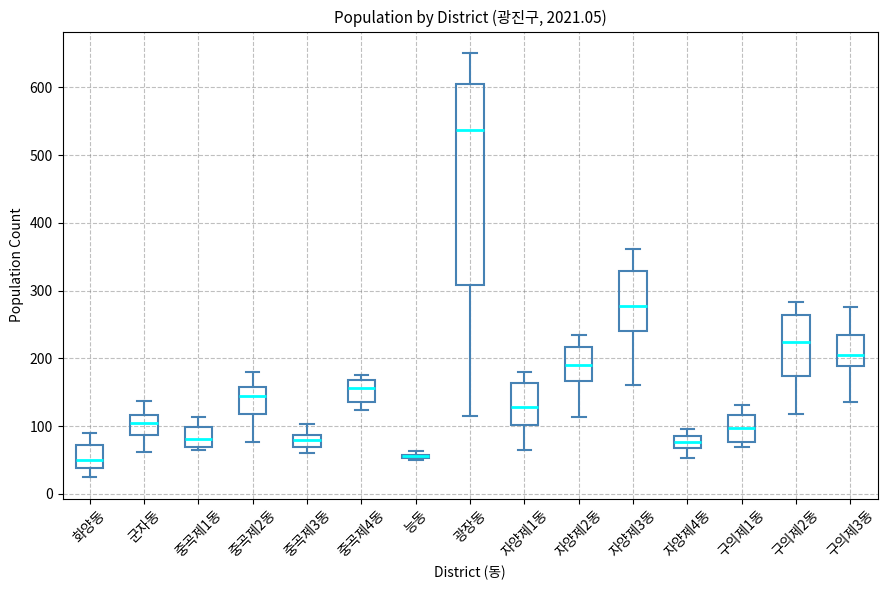

Comparing the boxes themselves (not the whiskers), which one is the tallest?

광장동